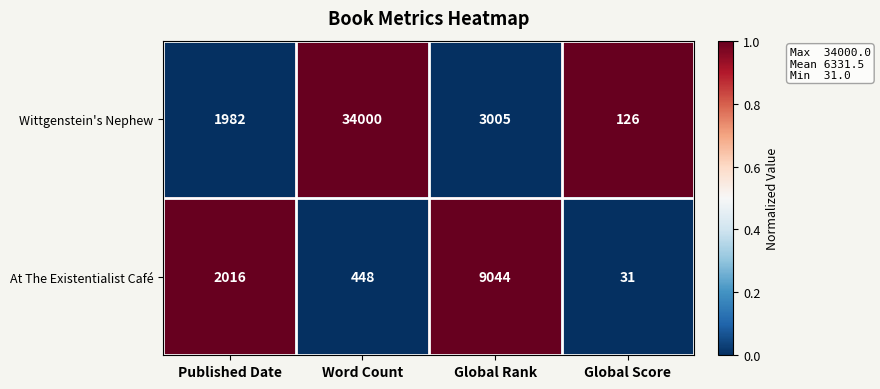

What is the sum of all At The Existentialist Café values?

11539